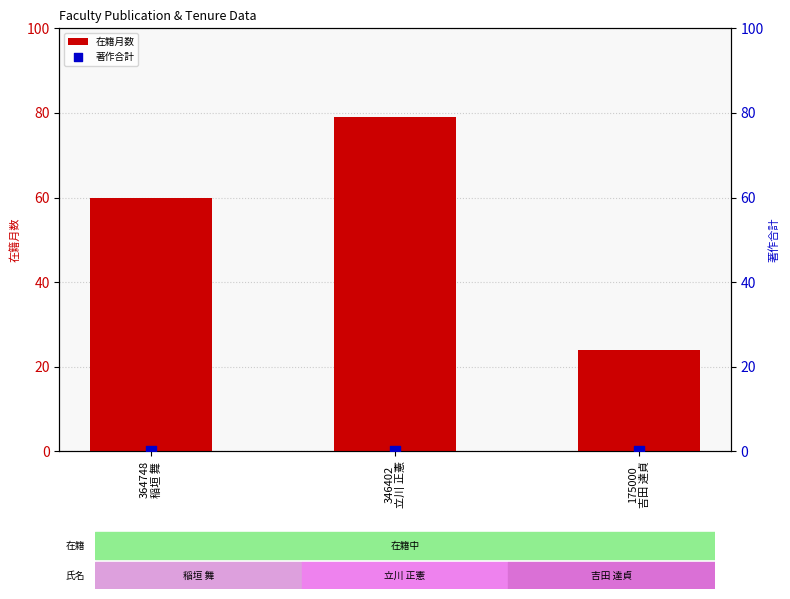

What are all the series names shown in the legend?

在籍月数, 著作合計